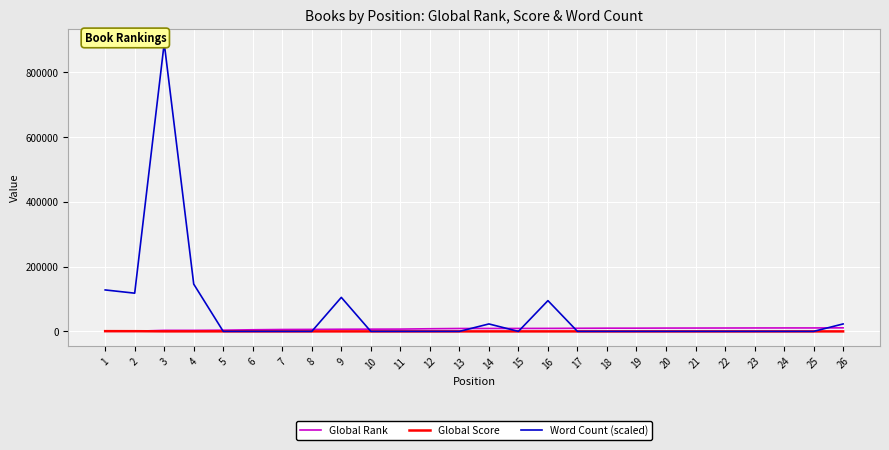

How many data points in Global Score are above 33?

12